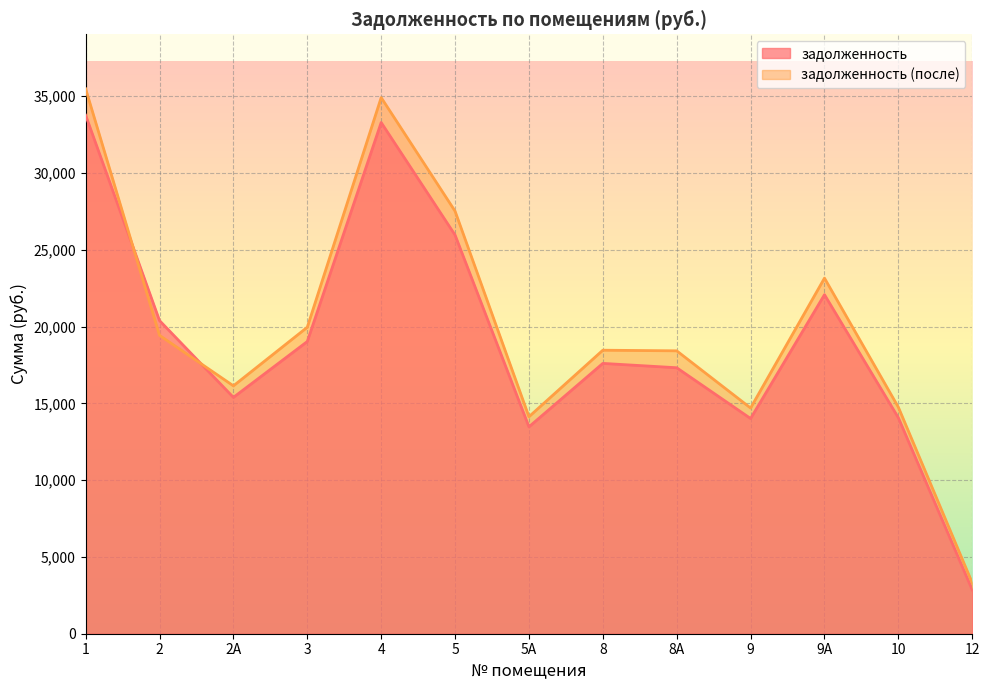

What is the difference between the задолженность (после) values at 2 and 10?

4680.5